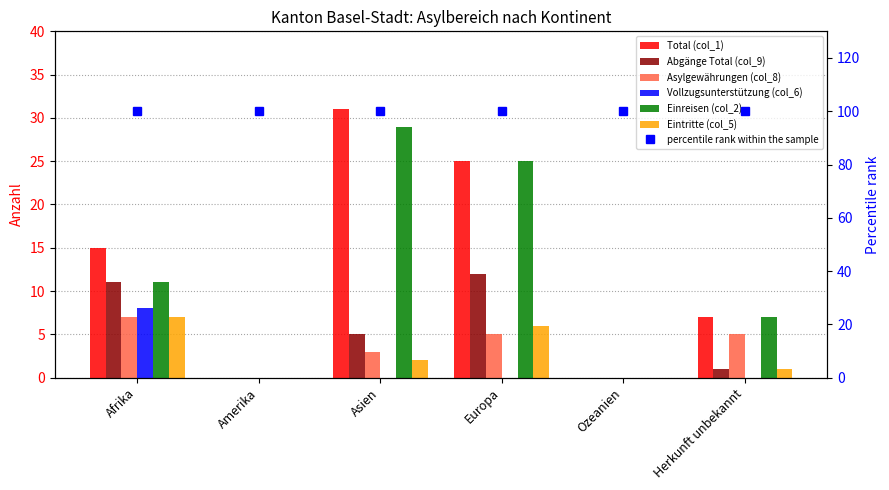

What is the highest value of the Eintritte (col_5) series?

7